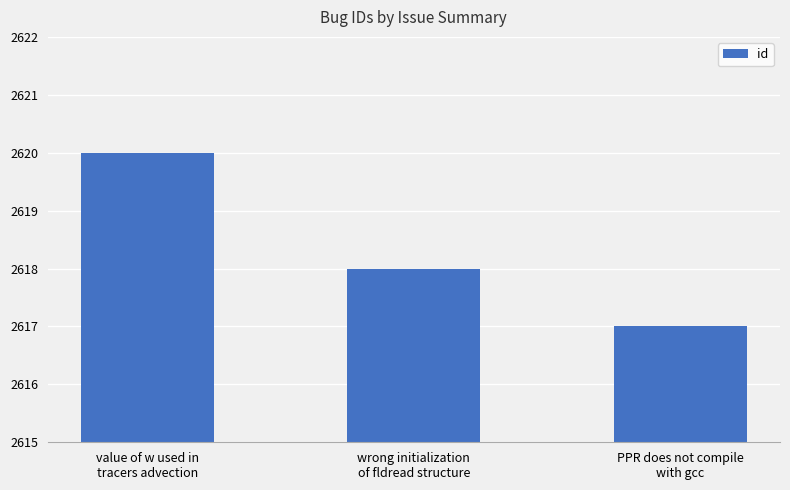

What position from the right is PPR does not compile
with gcc?

1